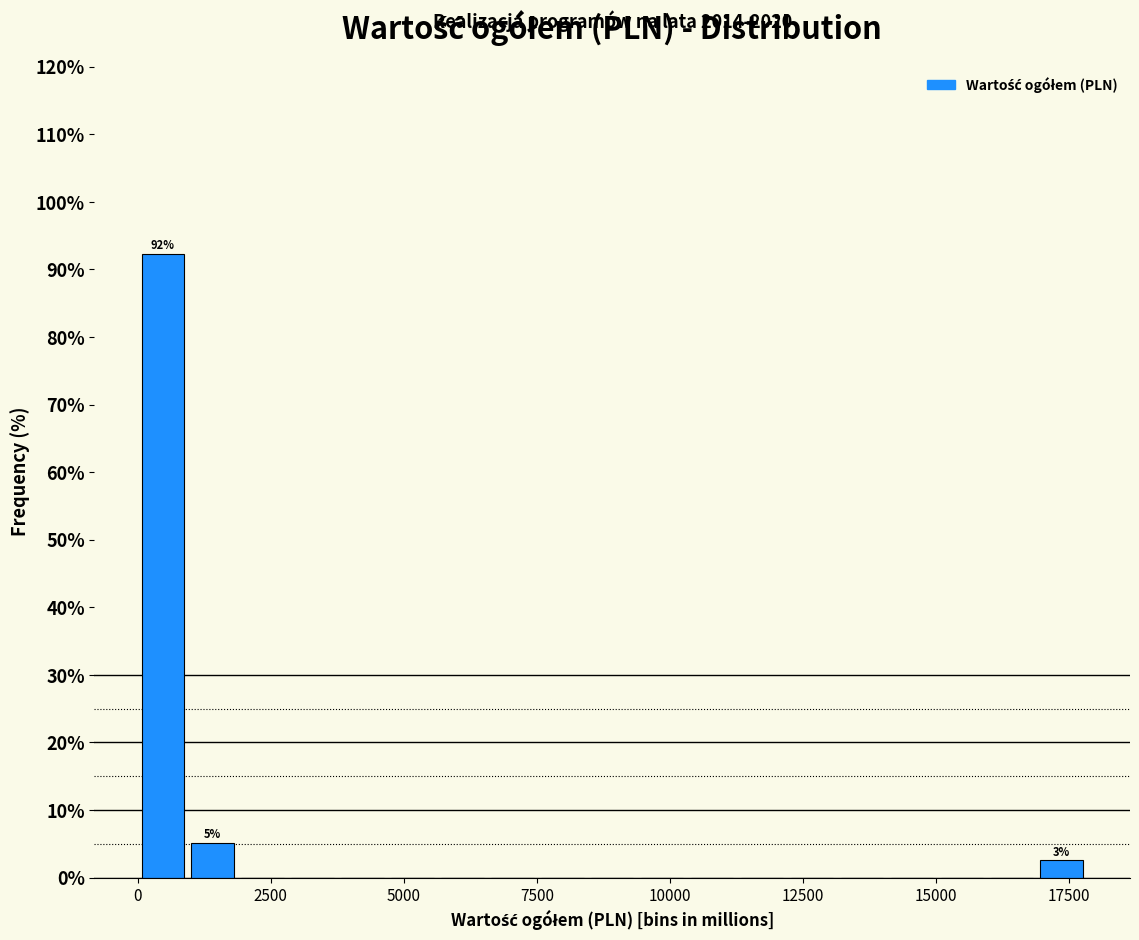

Around what value on the x-axis is the tallest bar? Give the approximate position of its centre, as read against the axis.

500